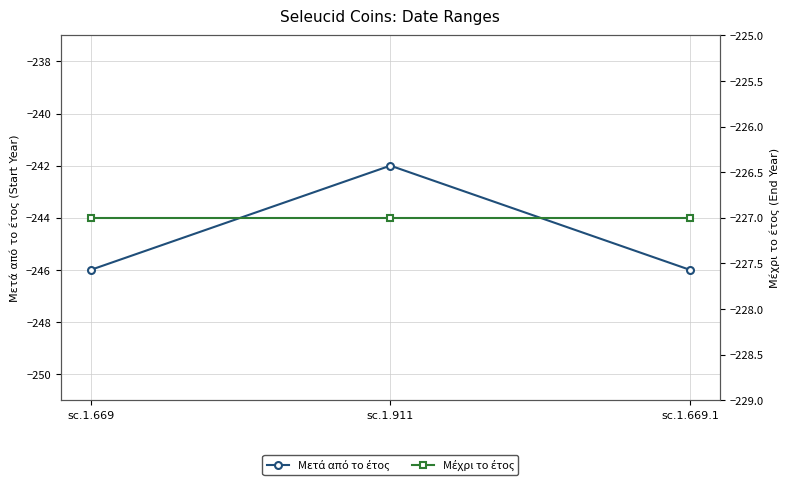

How many distinct data groups are displayed?

2